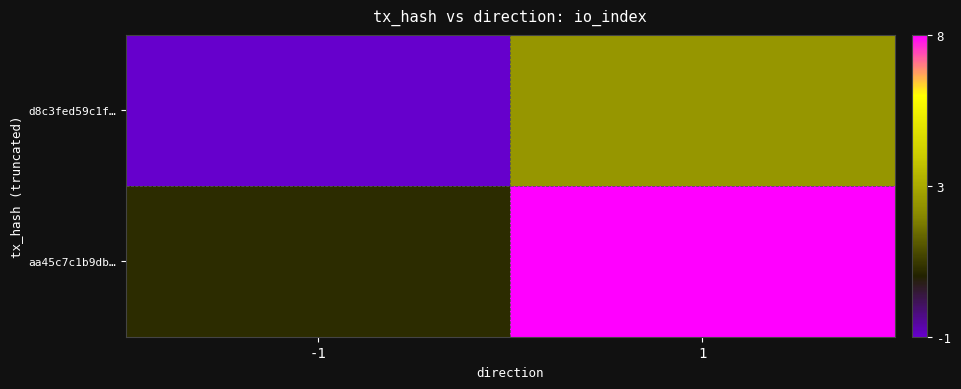

At how many categories does at least one series exceed 3?

1